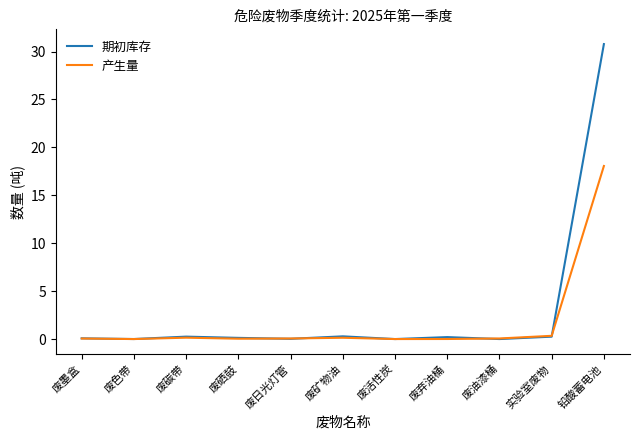

What is the sum of all 期初库存 values?

32.0